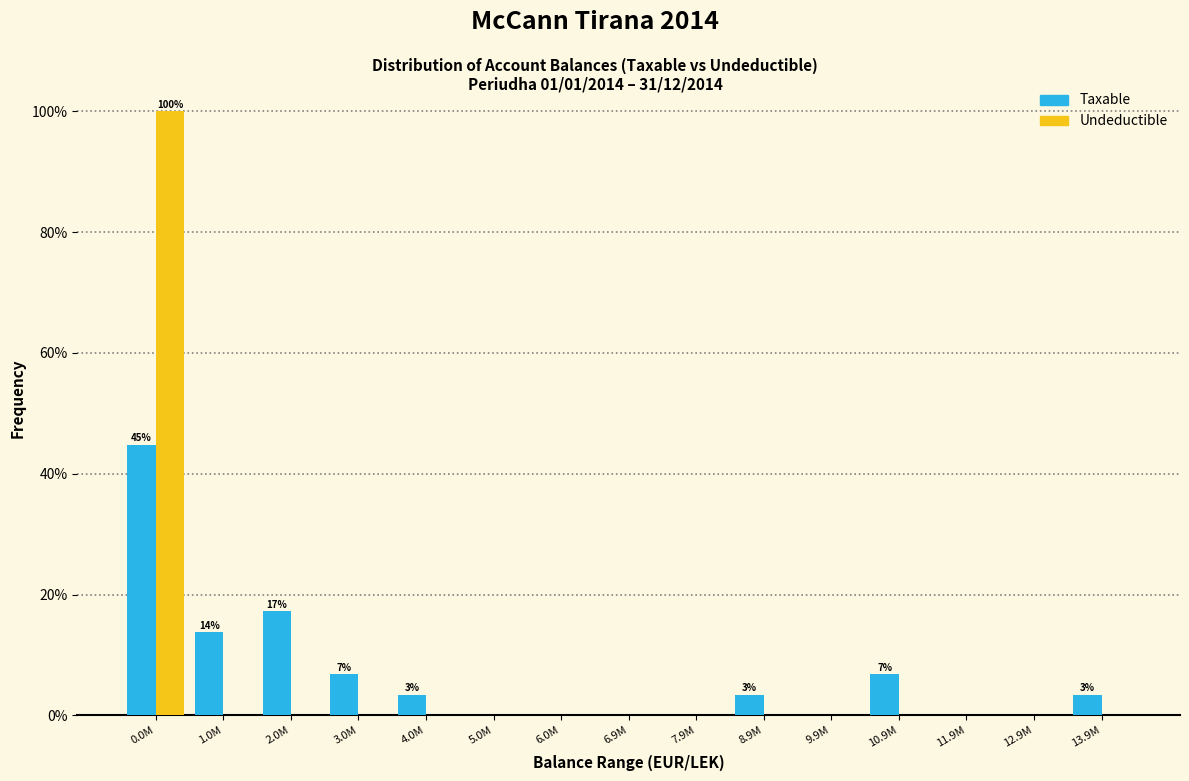

Reading right to left, extract all data points from this chart.

Taxable: 13.9M=3.4	12.9M=0.0	11.9M=0.0	10.9M=6.9	9.9M=0.0	8.9M=3.4	7.9M=0.0	6.9M=0.0	6.0M=0.0	5.0M=0.0	4.0M=3.4	3.0M=6.9	2.0M=17.2	1.0M=13.8	0.0M=44.8
Undeductible: 13.9M=0.0	12.9M=0.0	11.9M=0.0	10.9M=0.0	9.9M=0.0	8.9M=0.0	7.9M=0.0	6.9M=0.0	6.0M=0.0	5.0M=0.0	4.0M=0.0	3.0M=0.0	2.0M=0.0	1.0M=0.0	0.0M=100.0